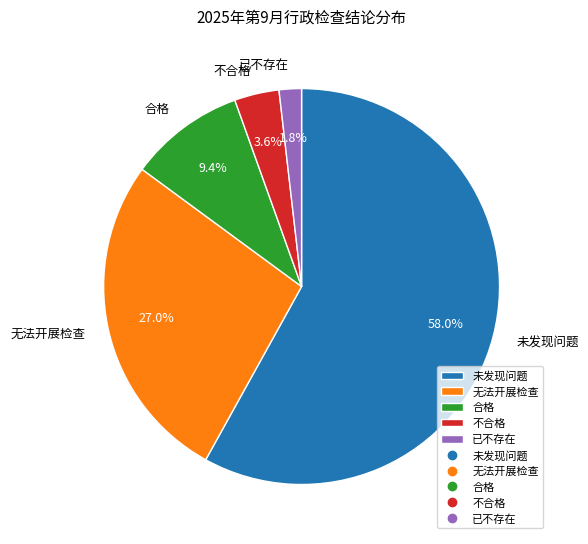

To the nearest percent, what portion does 不合格 represent?

4%